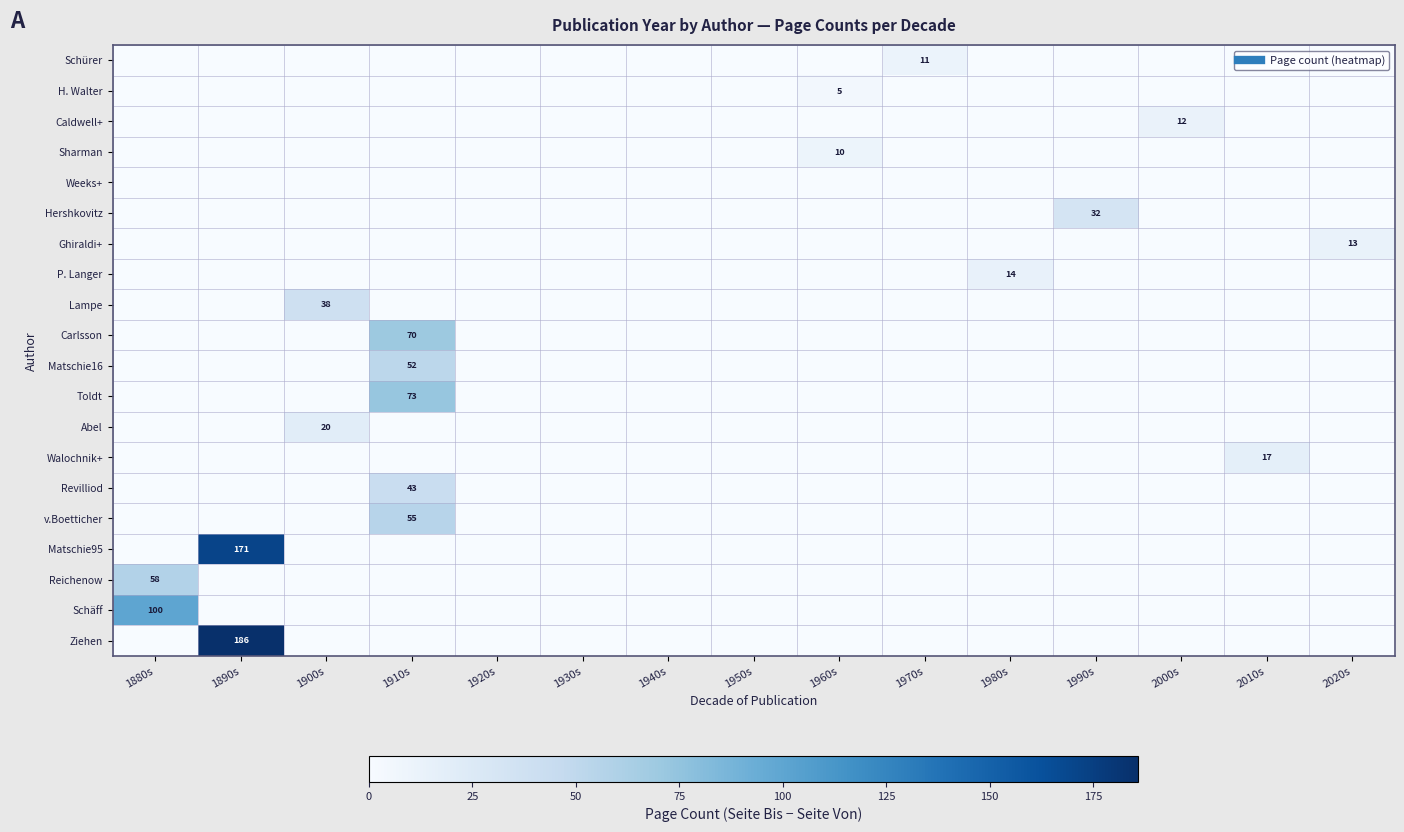

What is the highest value of the v.Boetticher series?

55